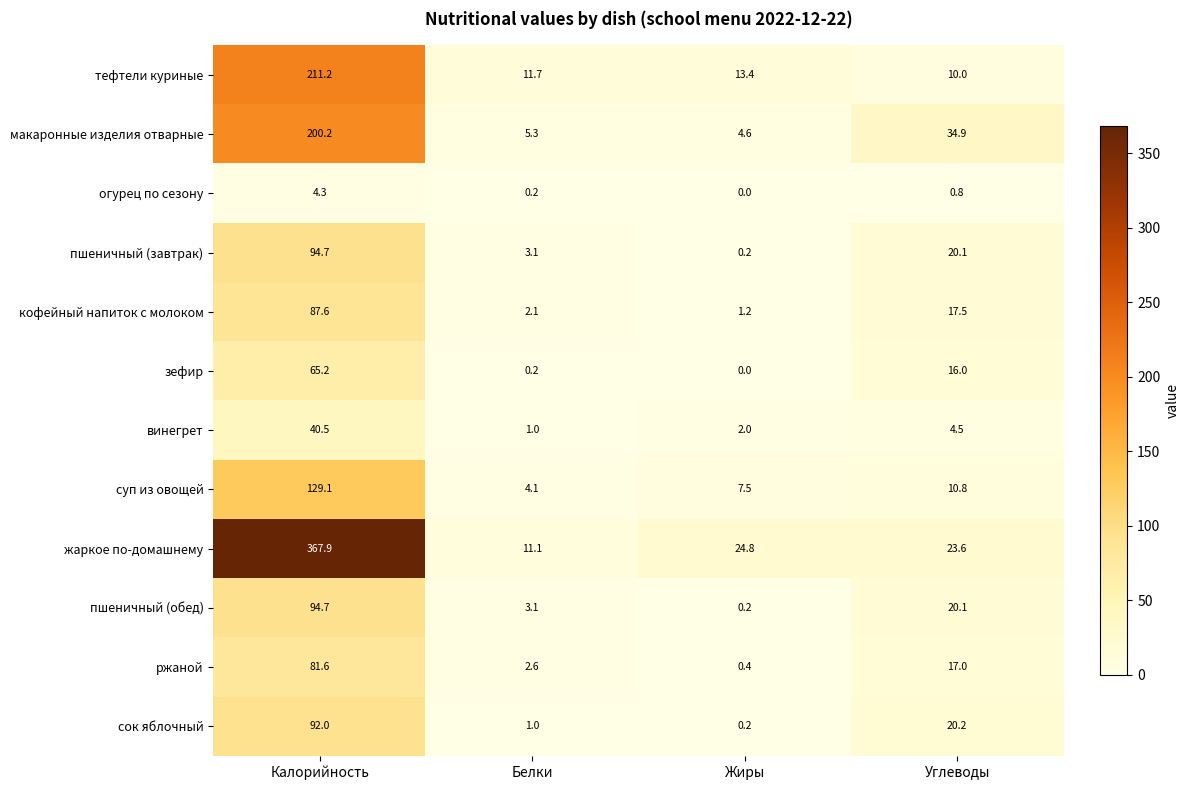

At which label does сок яблочный first exceed 20?

Калорийность